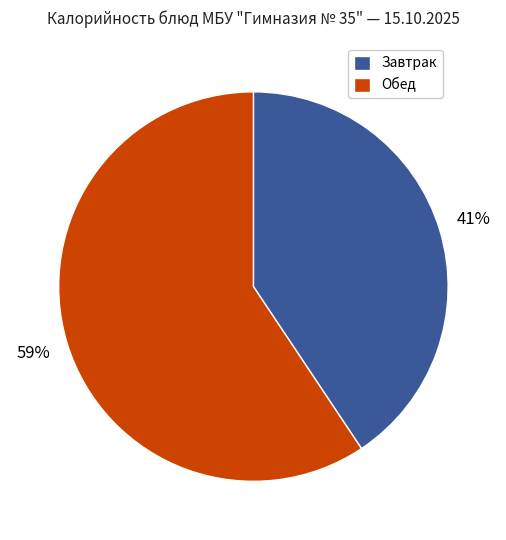

Does any single category account for the majority?

Yes